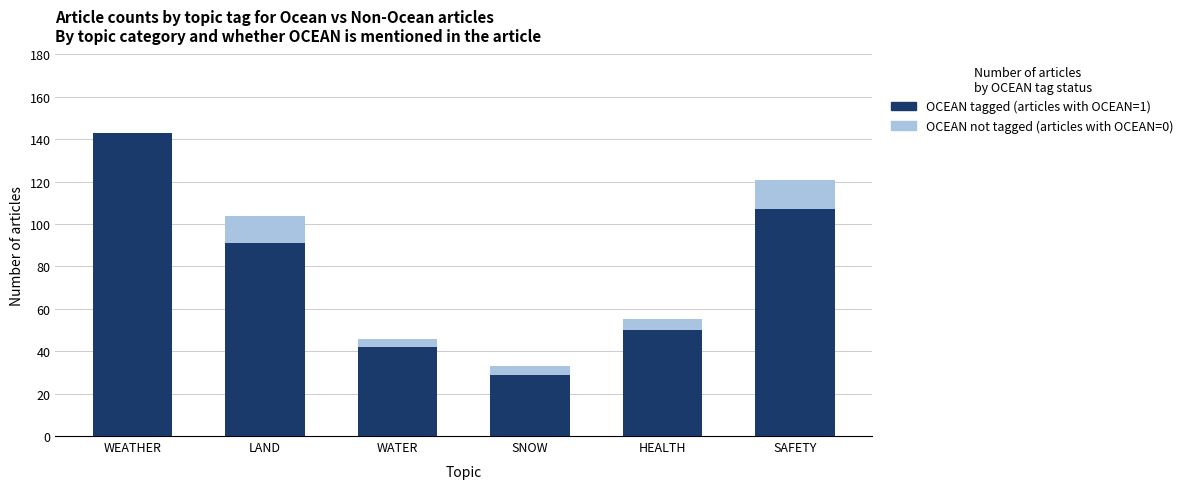

List the labels in order of OCEAN tagged value, largest first.

WEATHER, SAFETY, LAND, HEALTH, WATER, SNOW